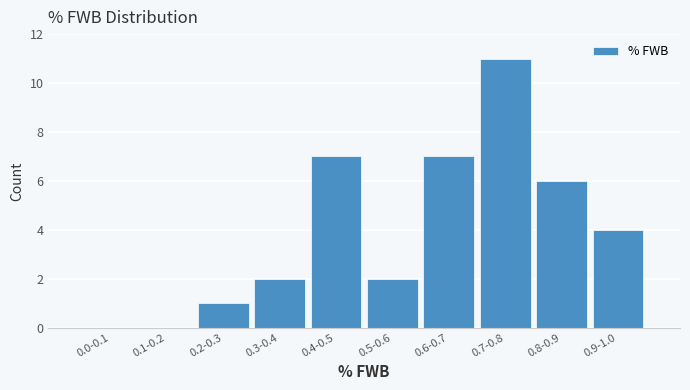

Reading left to right, transcribe all the data shown in this chart.

0.0-0.1=0	0.1-0.2=0	0.2-0.3=1	0.3-0.4=2	0.4-0.5=7	0.5-0.6=2	0.6-0.7=7	0.7-0.8=11	0.8-0.9=6	0.9-1.0=4